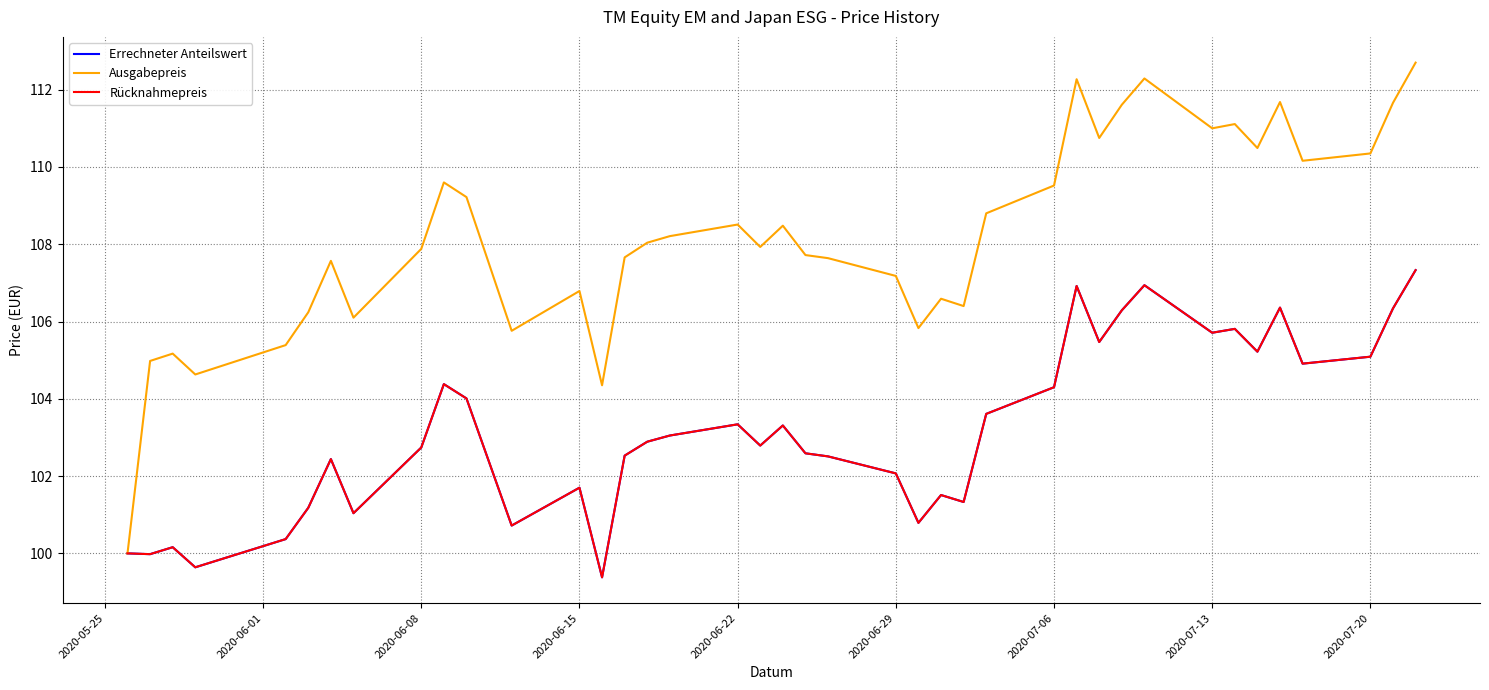

Does the chart display data point markers on the line(s)?

No